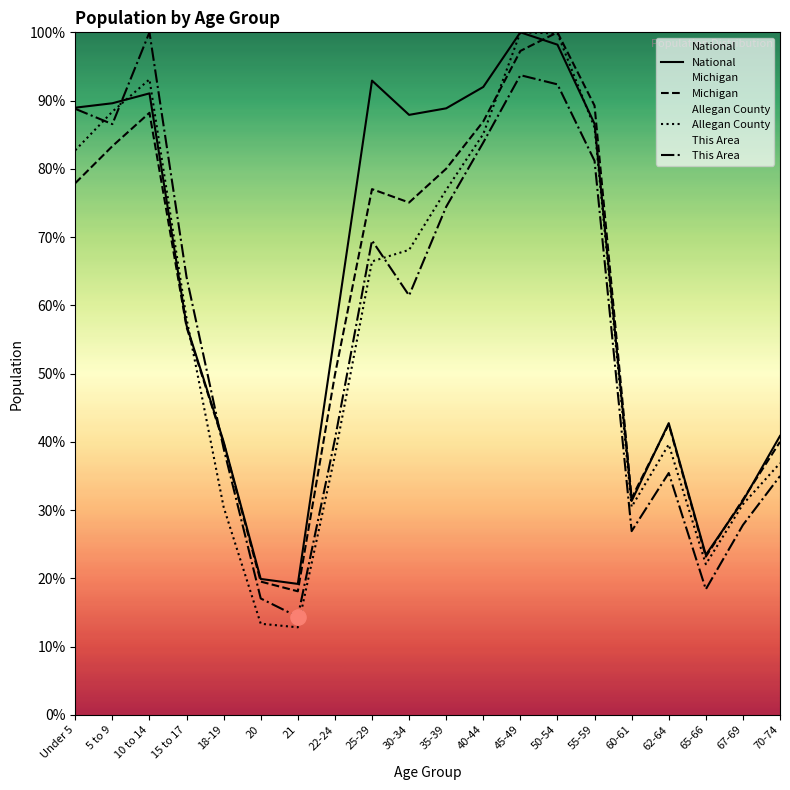

Which series contains the highest Y value?

This Area